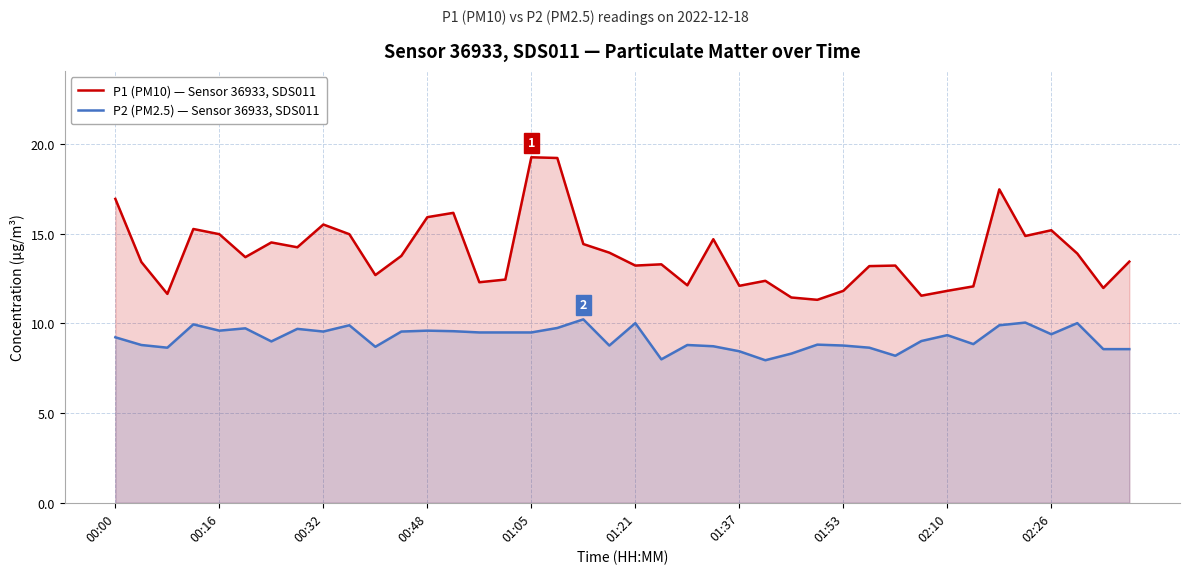

Is it true that P2 (PM2.5) — Sensor 36933, SDS011 equals 10.0 at 01:21?

True